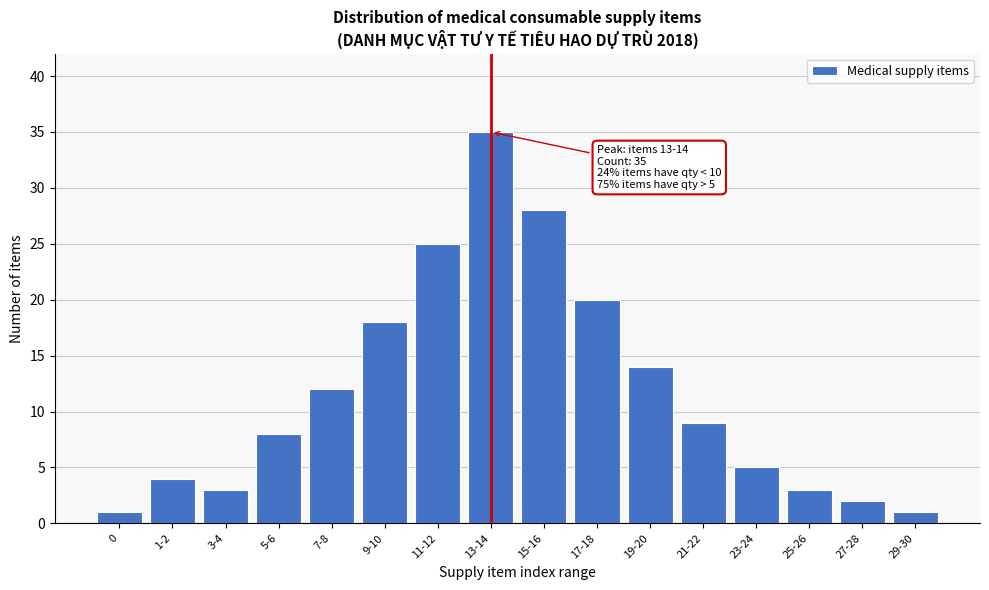

Reading right to left, what are all the values shown in this chart?

1	2	3	5	9	14	20	28	35	25	18	12	8	3	4	1